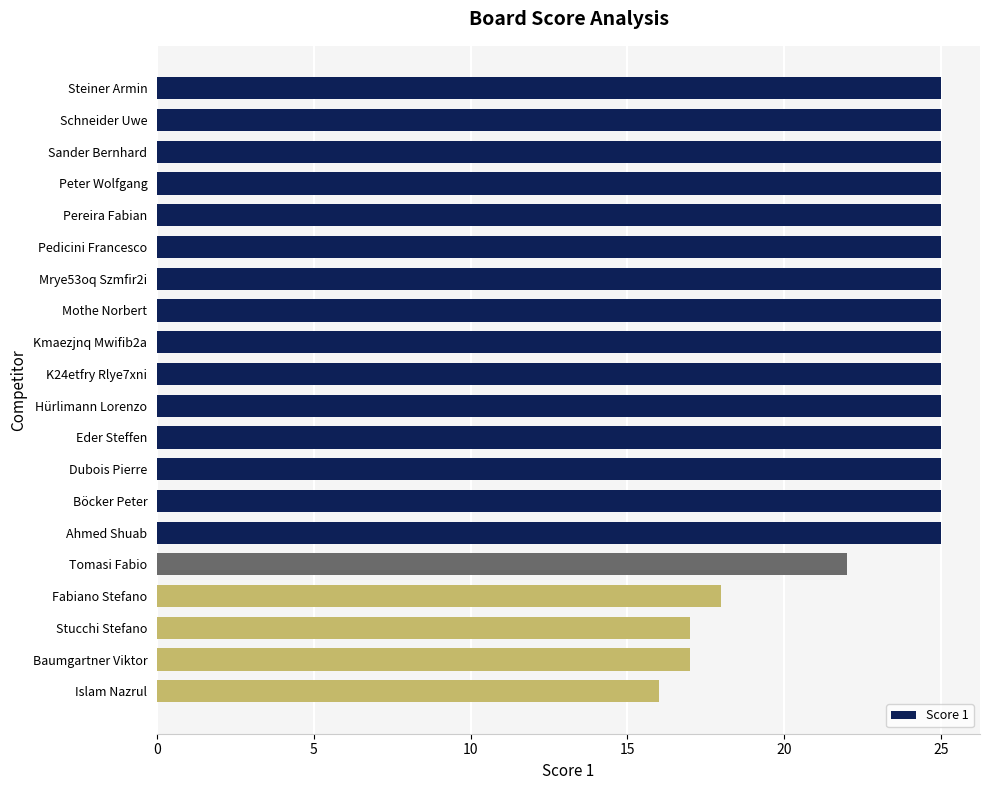

At which category does the chart reach its minimum across all series?

Islam Nazrul